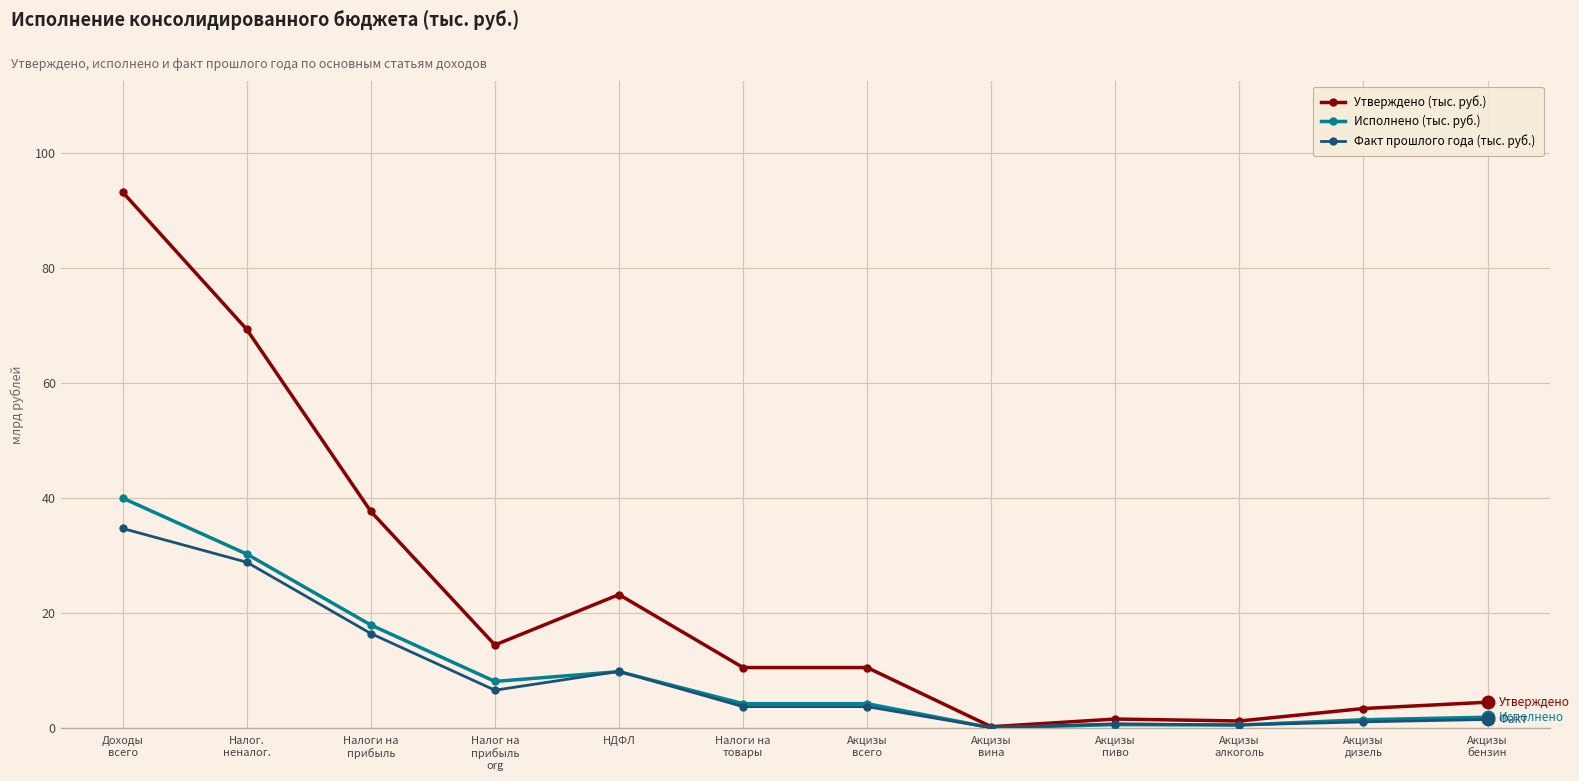

What is the label of the 3rd point from the right?

Акцизы
алкоголь